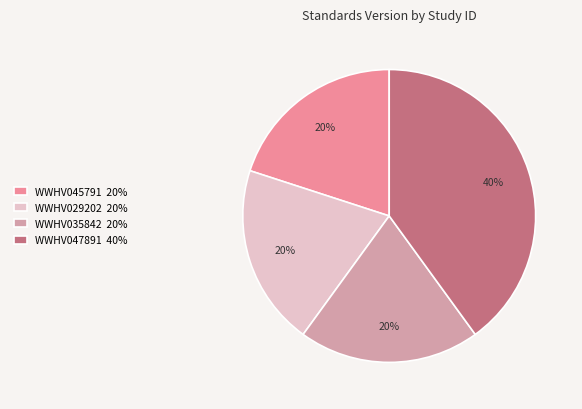

To the nearest percent, what percentage of the pie is WWHV035842?

20%